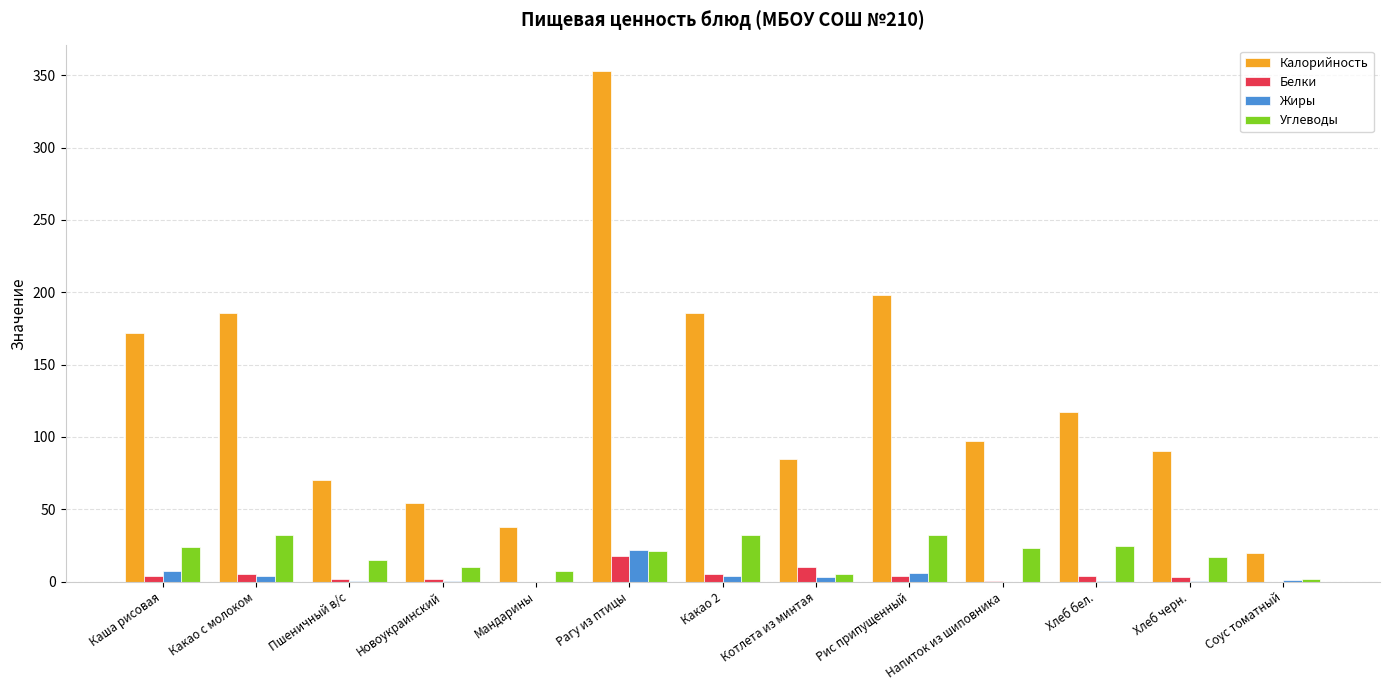

Read the Жиры value at Рагу из птицы.

22.0